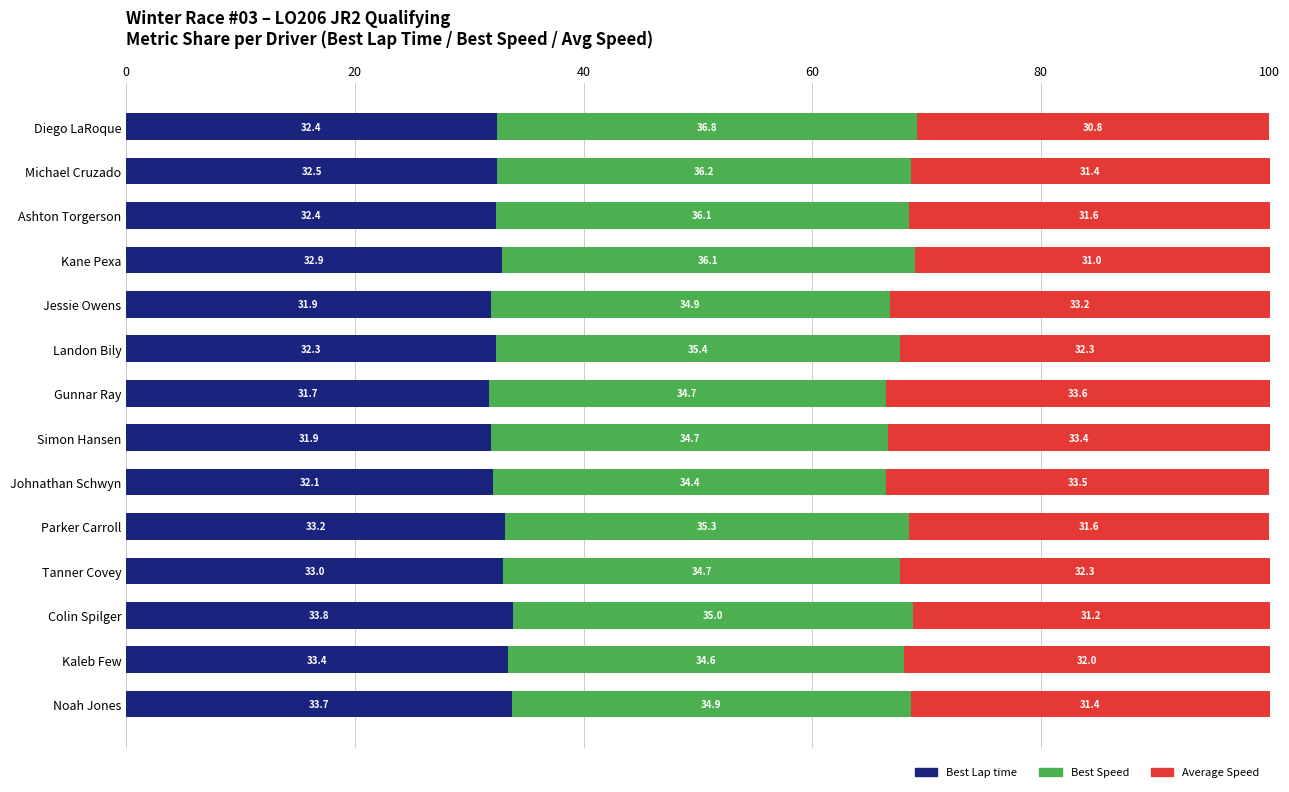

Is it true that Best Lap time equals 31.9 at Simon Hansen?

True